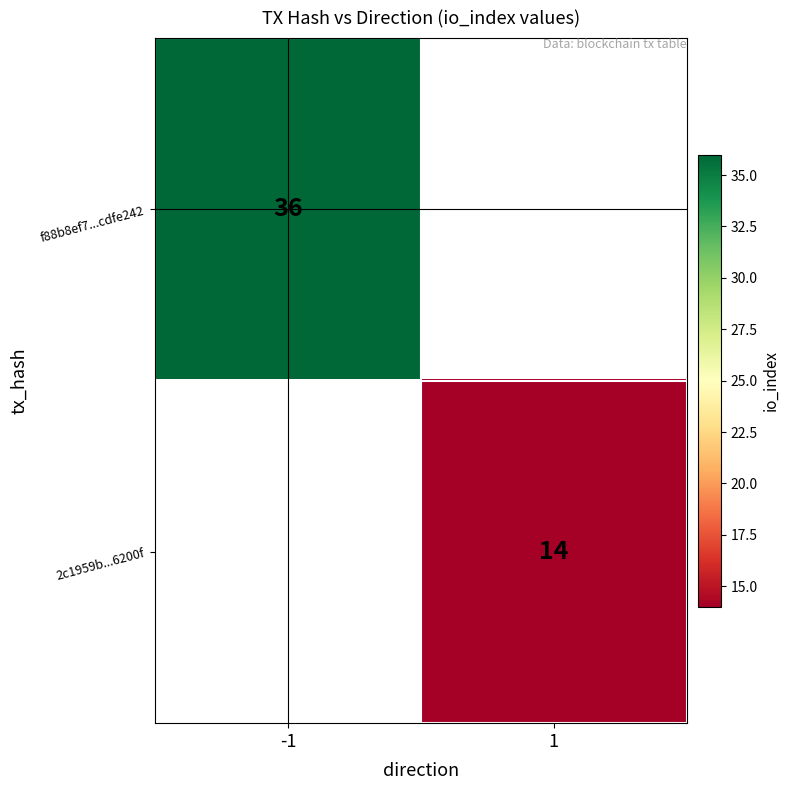

True or false: f88b8ef7...cdfe242 has a value of 36 at -1.

True